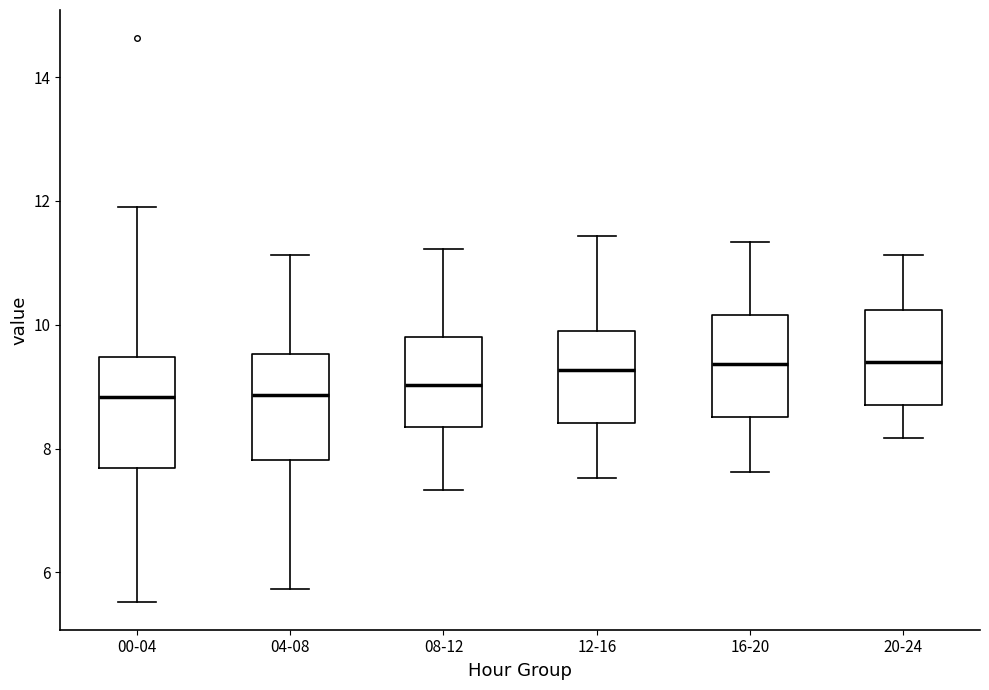

Reading left to right, read every box against the y-axis: the position of its median line, the range the box covers, and the ends of its whiskers. The values are not printed on the chart, so give them approximately, as read against the axis.

00-04: median 8.8, box 7.6 to 9.4, whiskers 5.6 to 12.0
04-08: median 8.8, box 7.8 to 9.6, whiskers 5.8 to 11.2
08-12: median 9.0, box 8.4 to 9.8, whiskers 7.4 to 11.2
12-16: median 9.2, box 8.4 to 10.0, whiskers 7.6 to 11.4
16-20: median 9.4, box 8.6 to 10.2, whiskers 7.6 to 11.4
20-24: median 9.4, box 8.8 to 10.2, whiskers 8.2 to 11.2